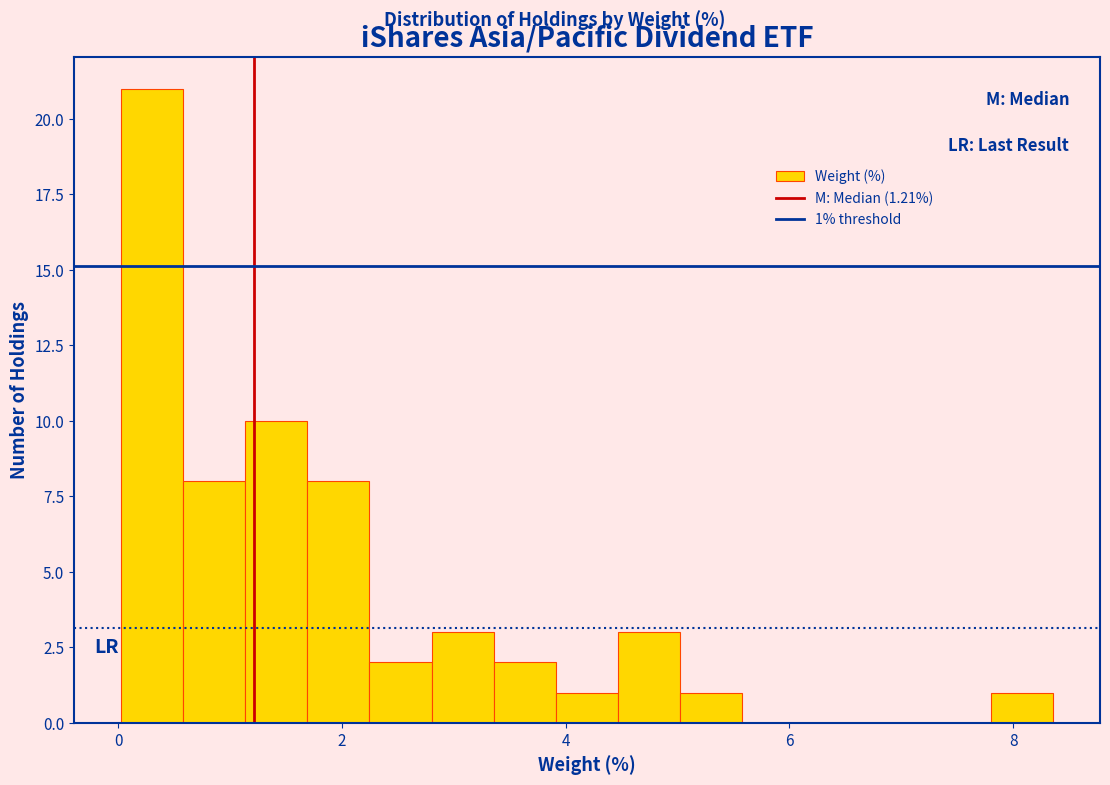

Read against the x-axis, roughly where is the centre of the tallest bar?

0.2